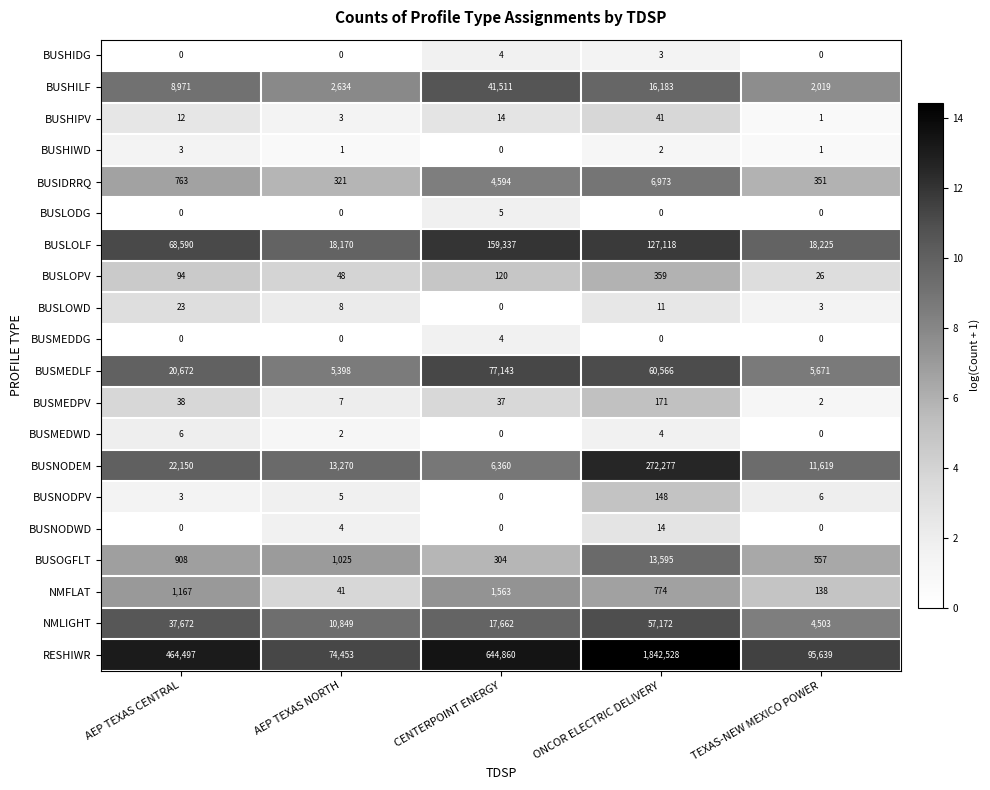

Where is BUSNODWD nearest to the value 7?

AEP TEXAS NORTH